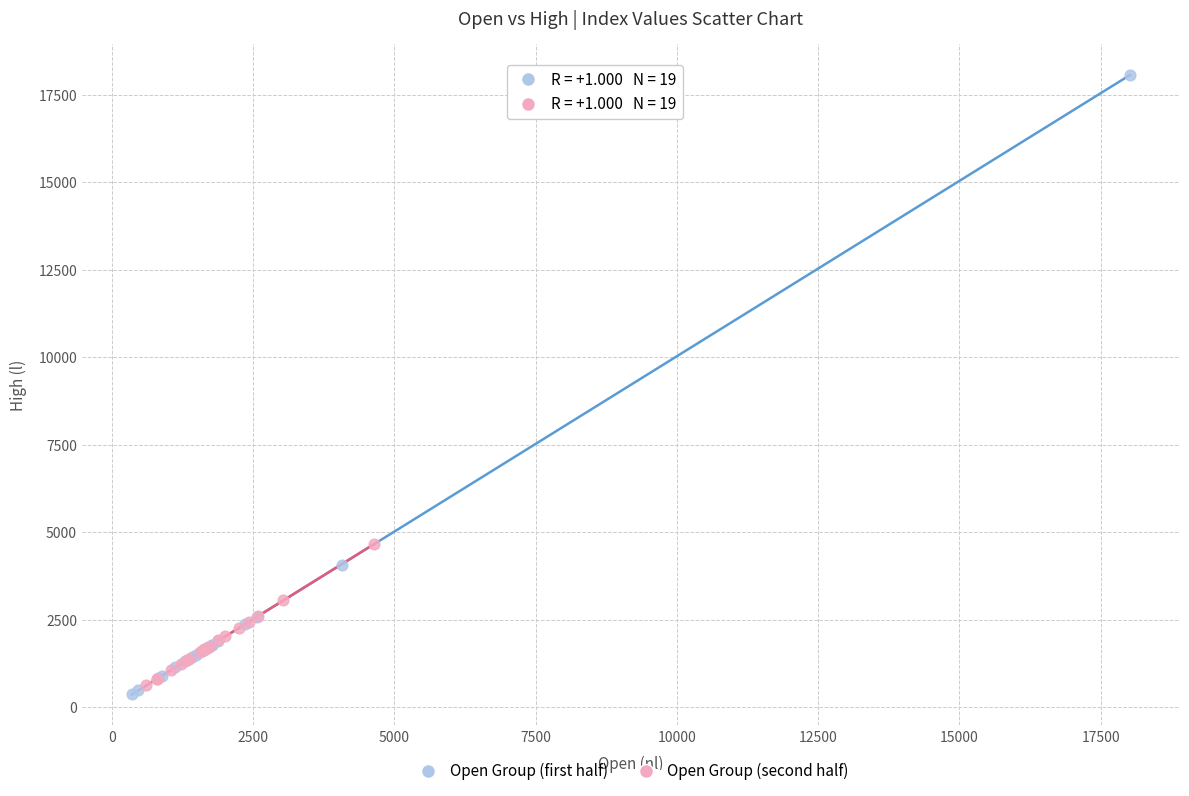

Which series reaches the maximum Y coordinate?

Open Group (first half)